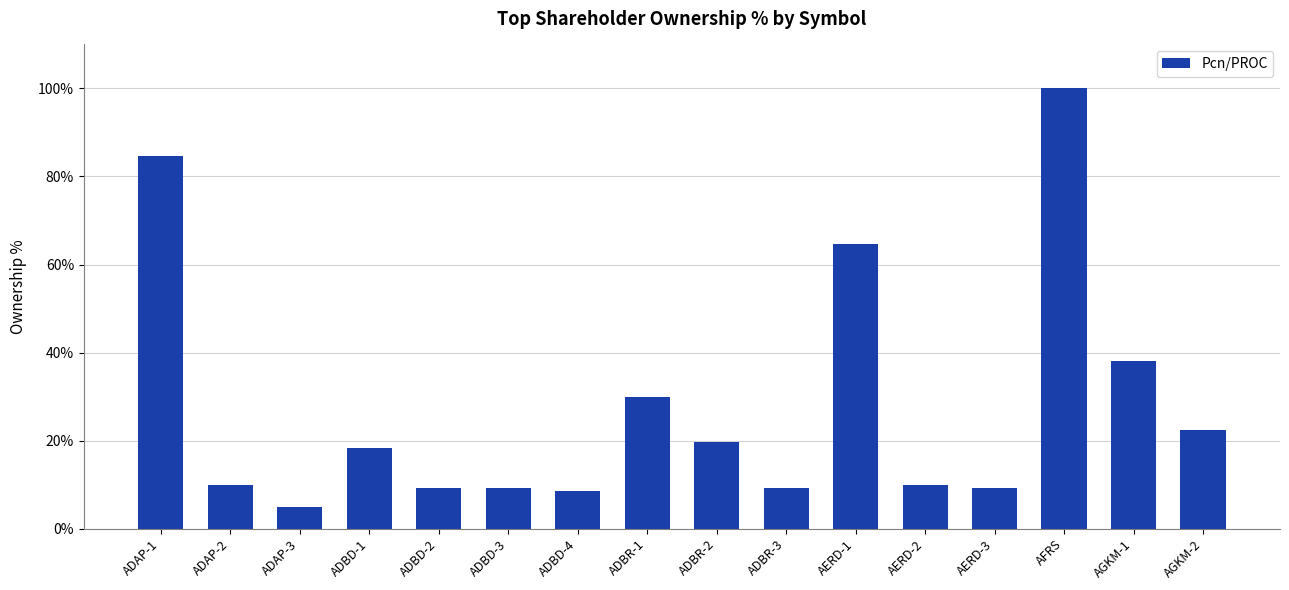

What position from the left is ADBD-2?

5